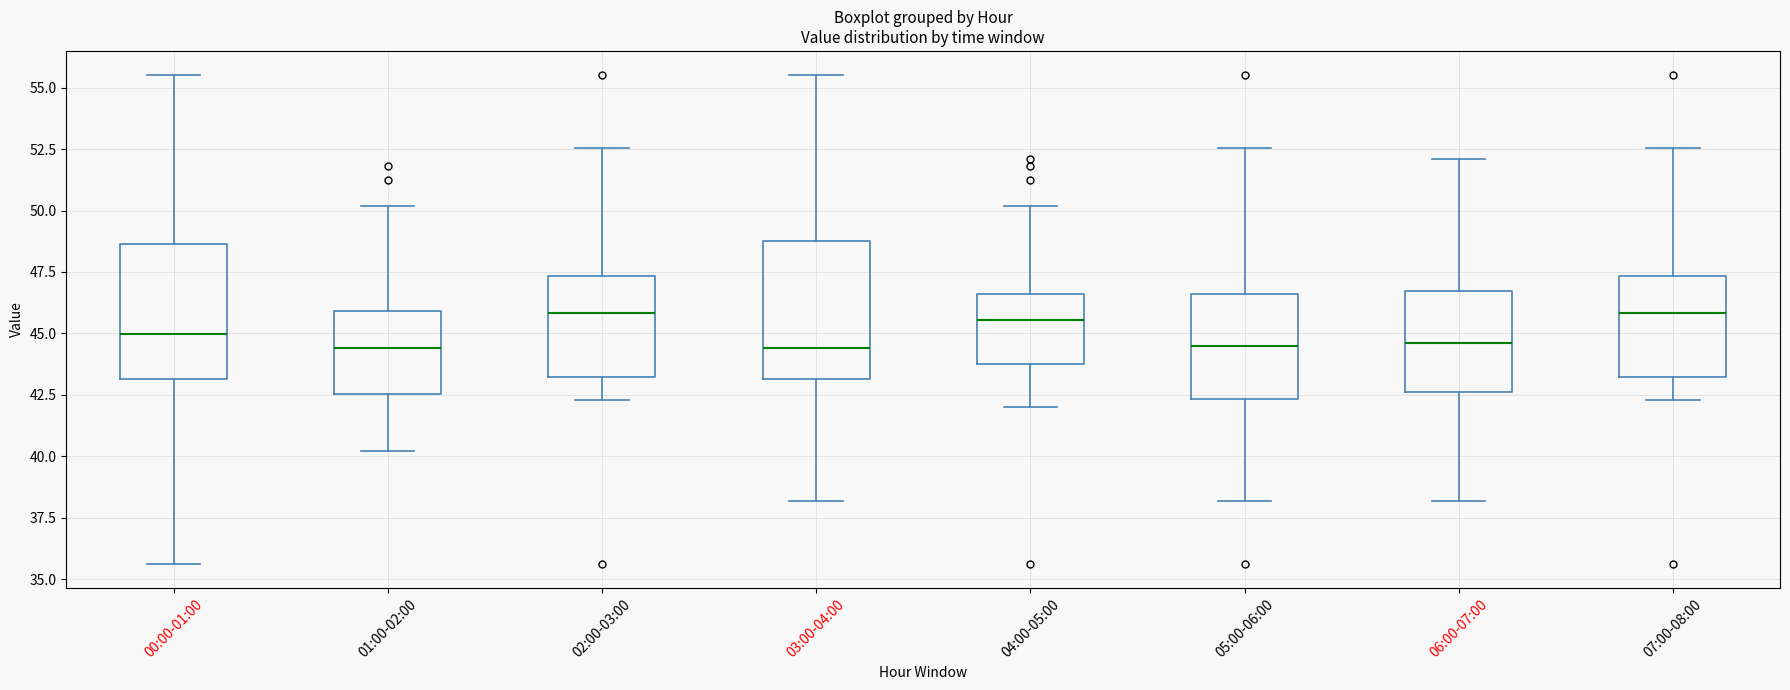

Reading left to right, transcribe this box plot: for each box, give where its median line is, the range the box spans, and where its two whiskers end, as read against the y-axis. The values are not printed on the chart, so give them approximately, as read against the axis.

00:00-01:00: median 45.0, box 43.0 to 48.5, whiskers 35.5 to 55.5
01:00-02:00: median 44.5, box 42.5 to 46.0, whiskers 40.0 to 50.0
02:00-03:00: median 46.0, box 43.0 to 47.5, whiskers 42.5 to 52.5
03:00-04:00: median 44.5, box 43.0 to 49.0, whiskers 38.0 to 55.5
04:00-05:00: median 45.5, box 44.0 to 46.5, whiskers 42.0 to 50.0
05:00-06:00: median 44.5, box 42.5 to 46.5, whiskers 38.0 to 52.5
06:00-07:00: median 44.5, box 42.5 to 46.5, whiskers 38.0 to 52.0
07:00-08:00: median 46.0, box 43.0 to 47.5, whiskers 42.5 to 52.5